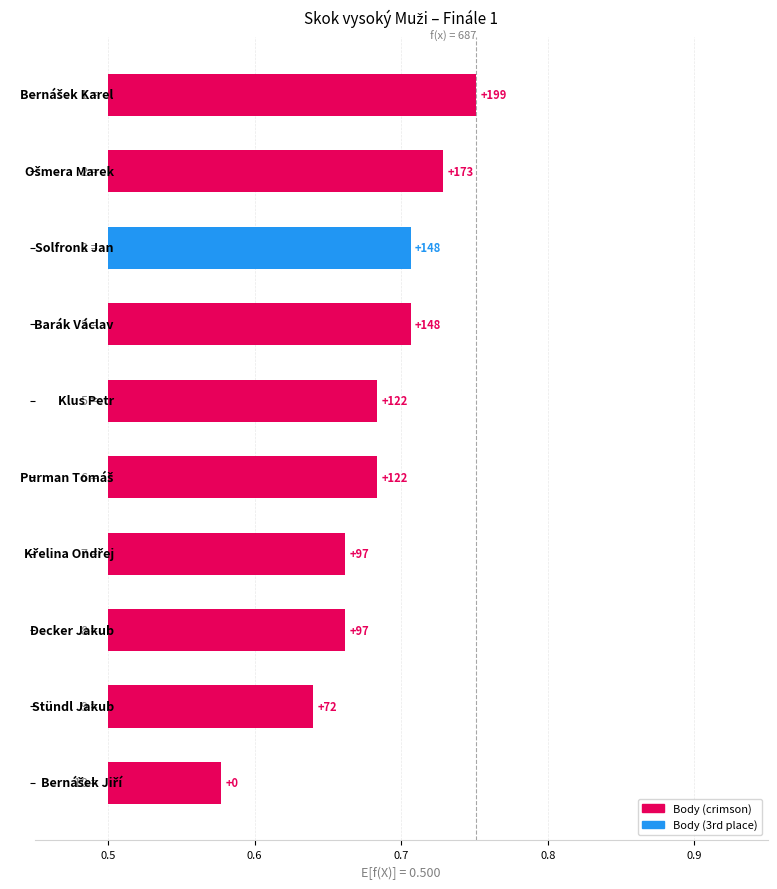

True or false: the data shows 0.1 at 0.7.

False